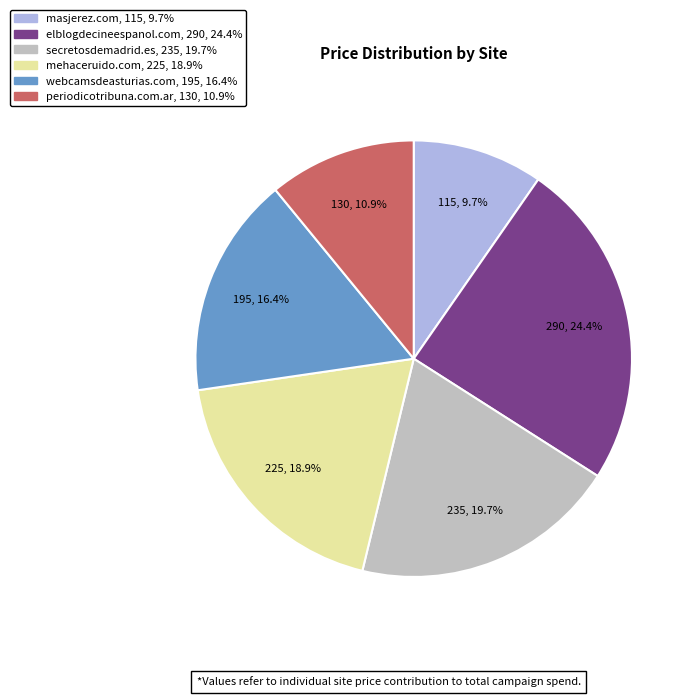

To the nearest percent, what is the difference between the largest and smallest slice percentages?

15%